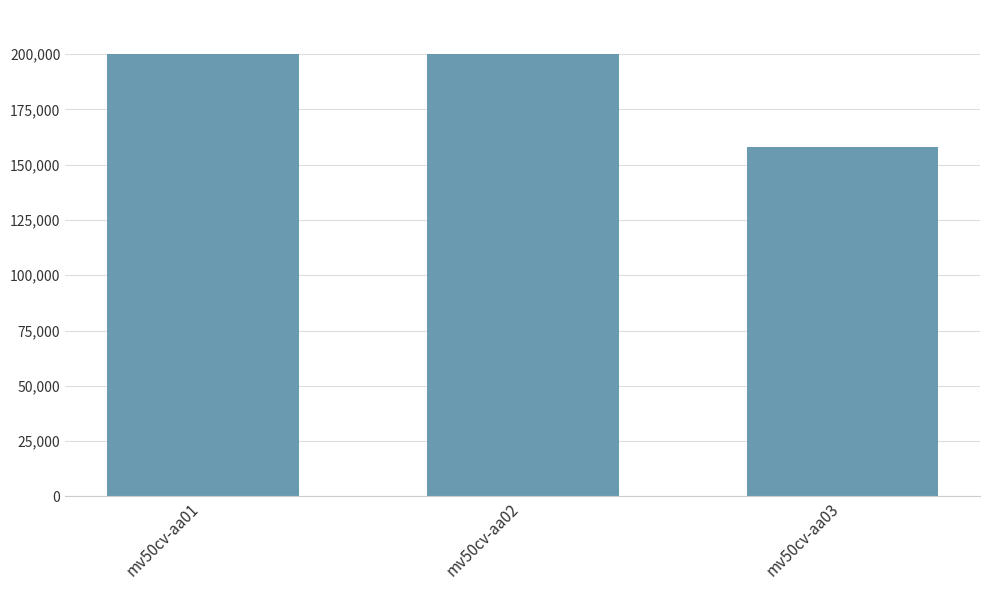

Are the bars horizontal?

No